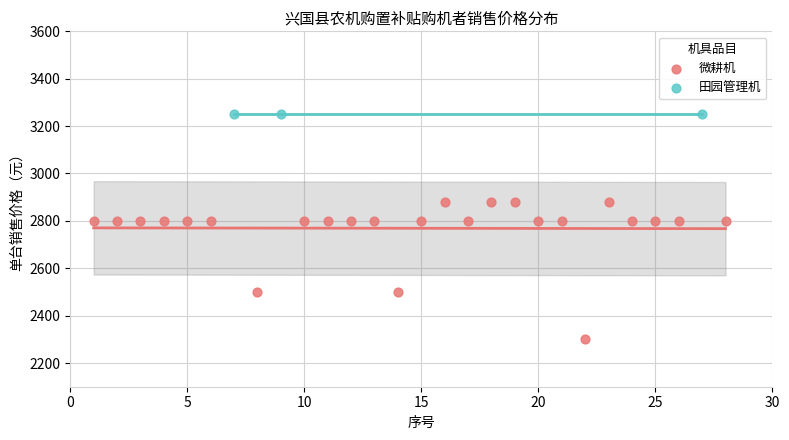

Which series reaches the minimum Y coordinate?

微耕机